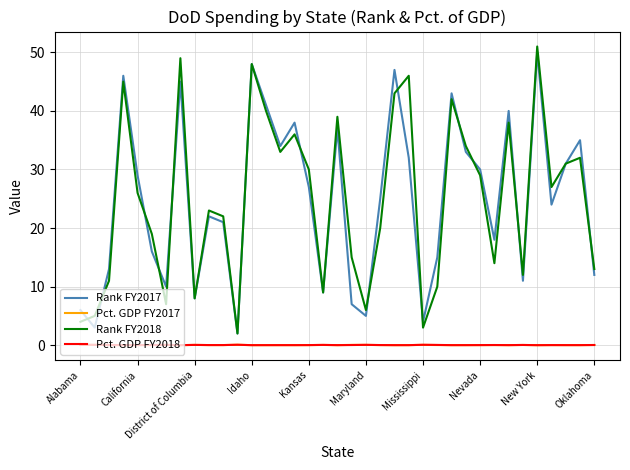

Is this an area chart (filled region under the line)?

No